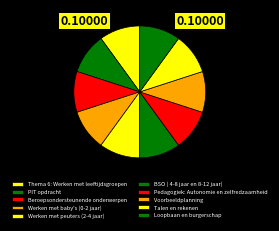

Approximately how many times larger is the value at Thema 6: Werken met leeftijdsgroepen compared to Pedagogiek: Autonomie en zelfredzaamheid?

1.0